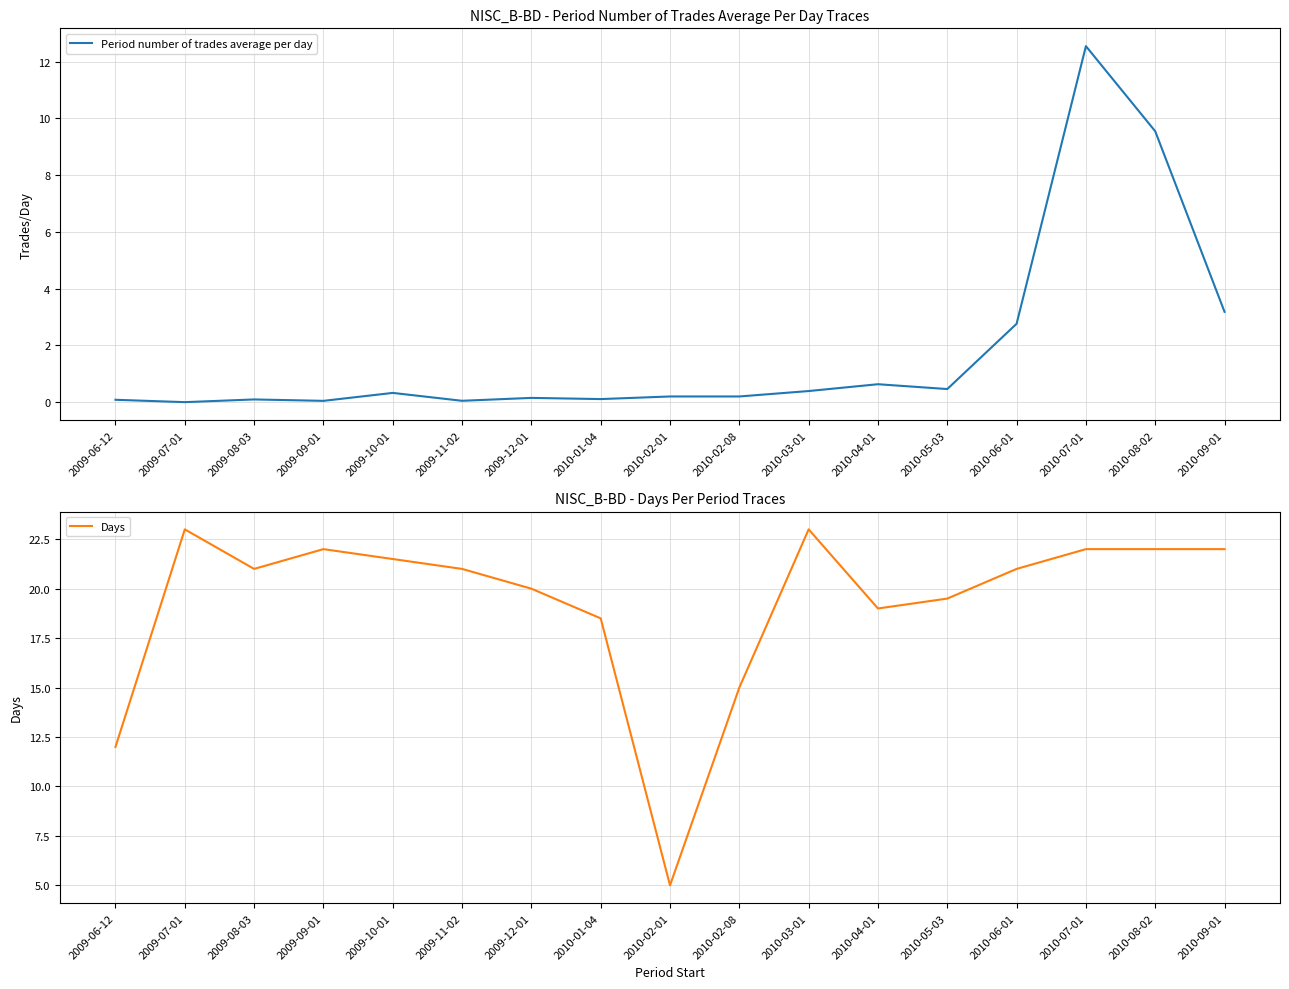

What is the maximum value for Period number of trades average per day?

12.5